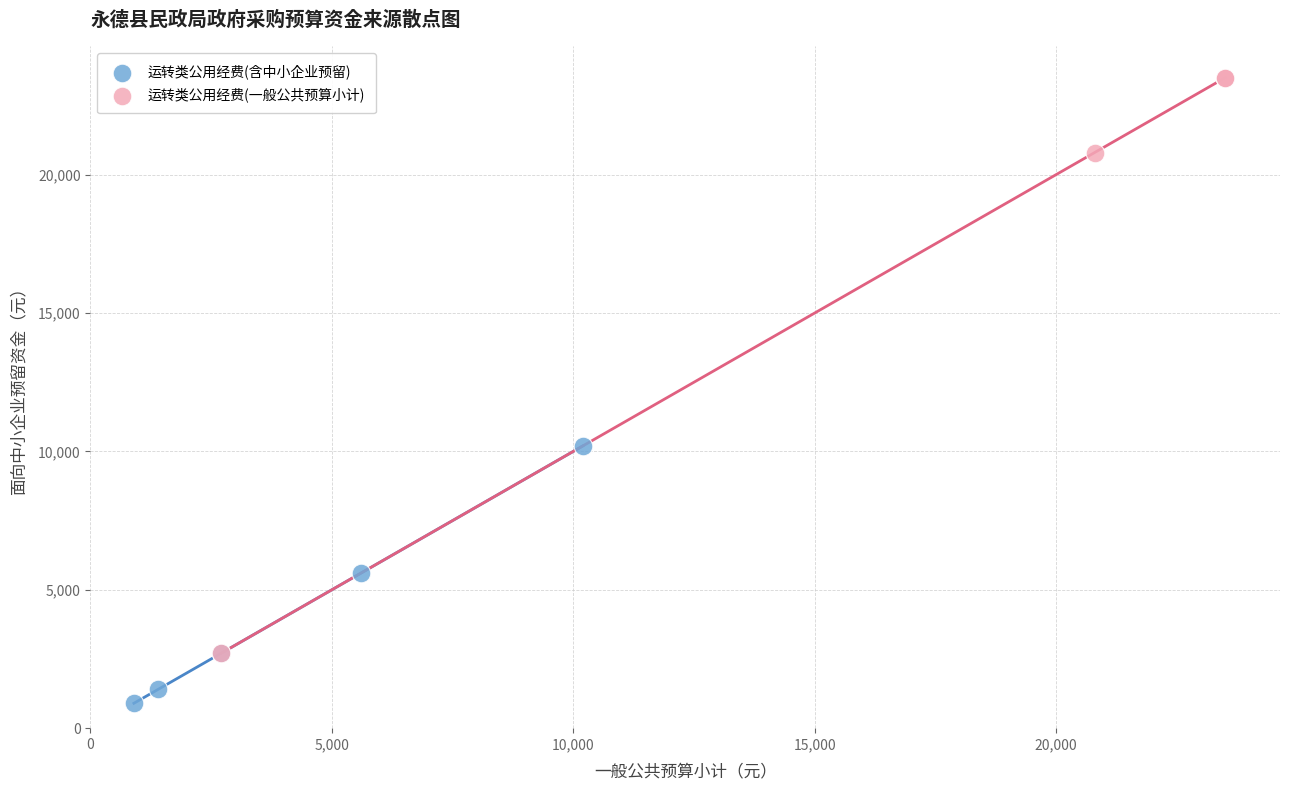

What are all the series names shown in the legend?

运转类公用经费(含中小企业预留), 运转类公用经费(一般公共预算小计)